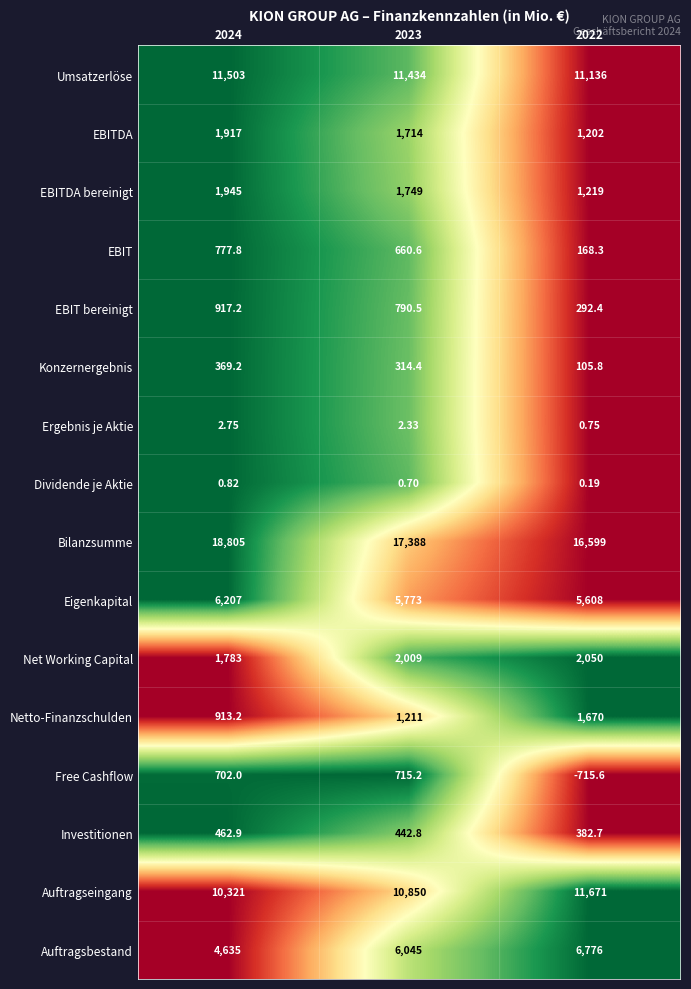

Between 2024 and 2023, which series saw the biggest shift?

Bilanzsumme